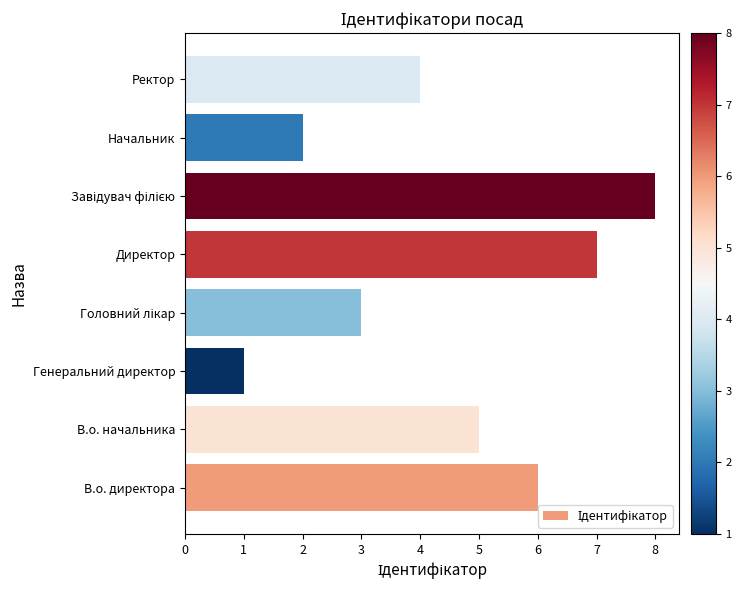

What is the greatest value displayed?

8